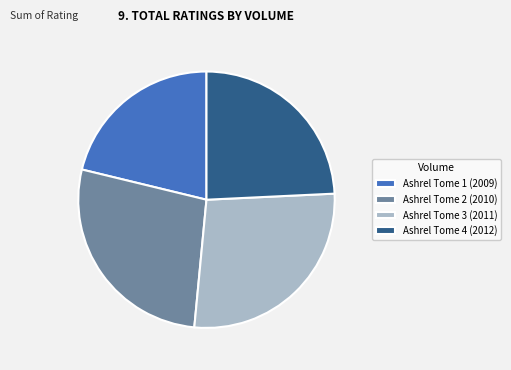

Which category has the smallest portion of the pie?

Ashrel Tome 1 (2009)